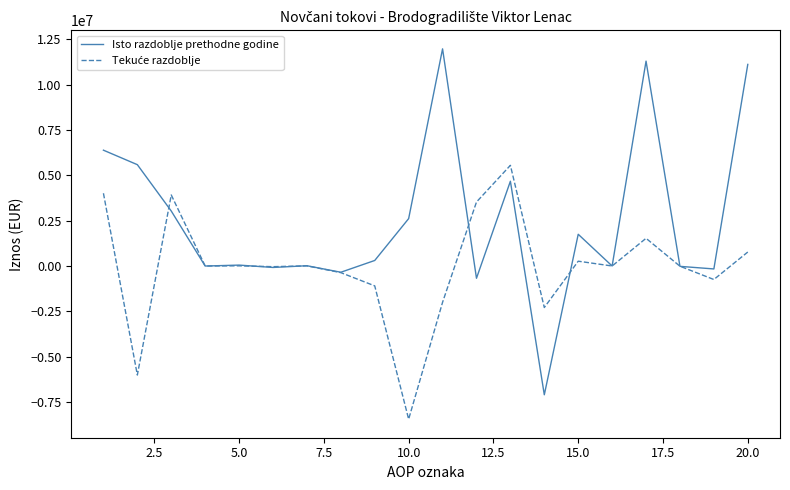

Which series has the largest total across all categories?

Isto razdoblje prethodne godine